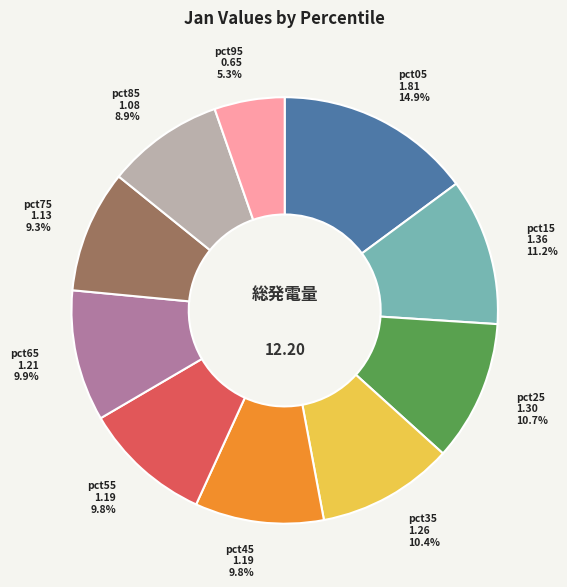

Does any single category account for the majority?

No